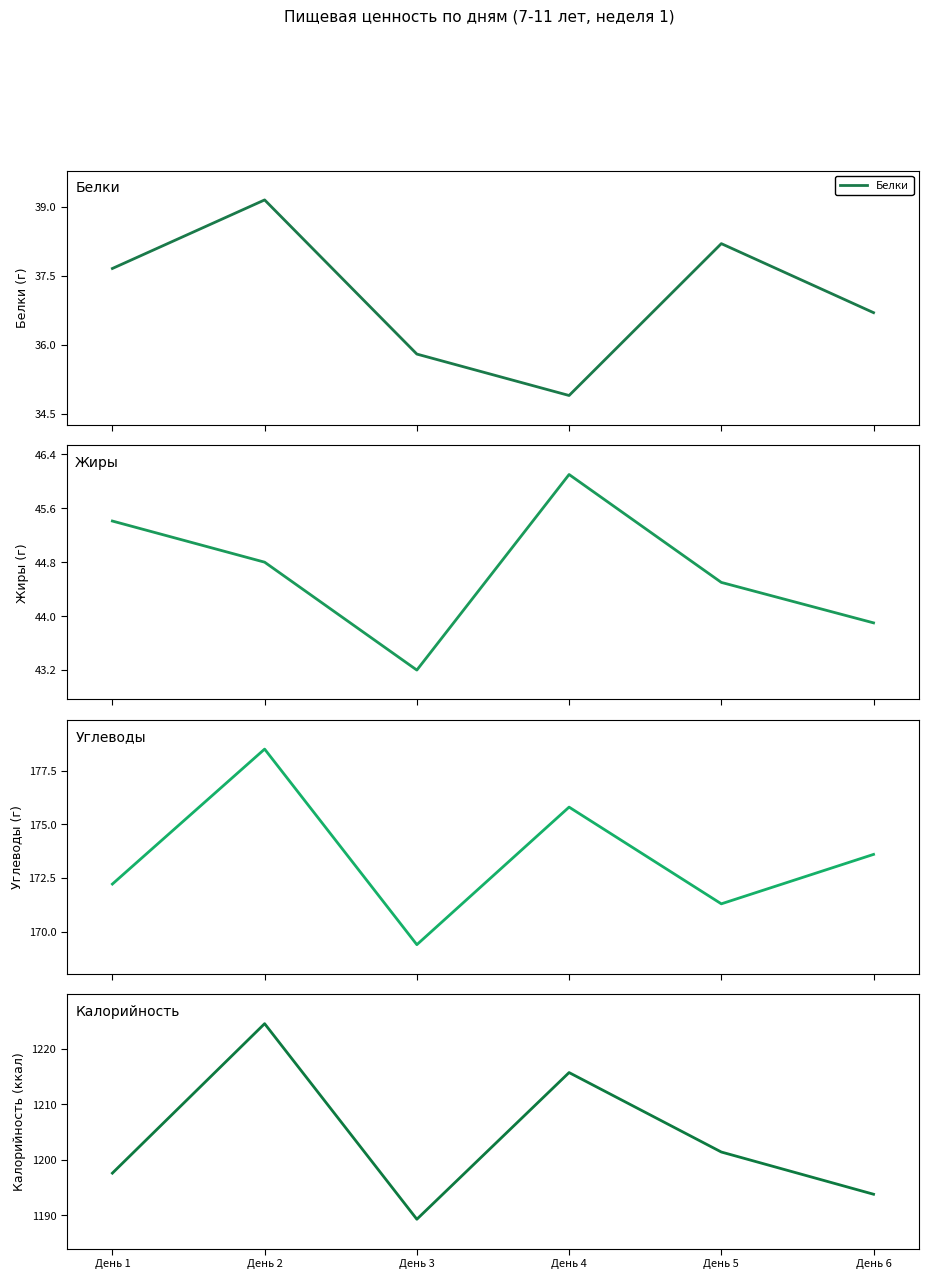

Where does the Углеводы series first go above 173?

День 2